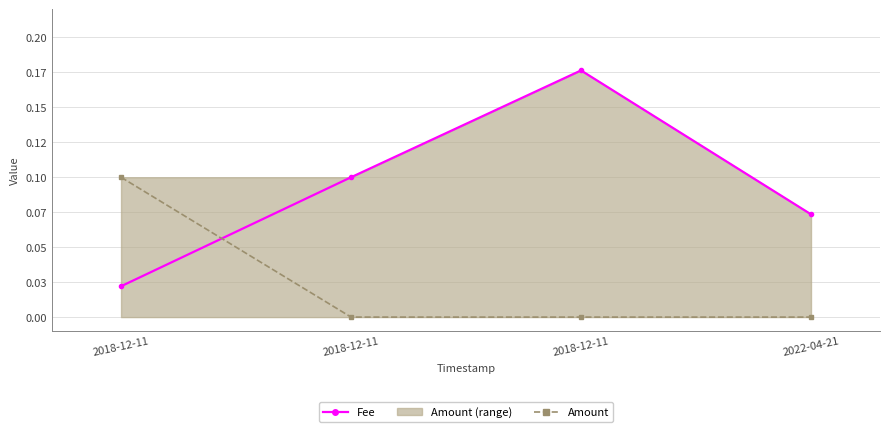

What is the total value across all series at 2022-04-21?

0.1